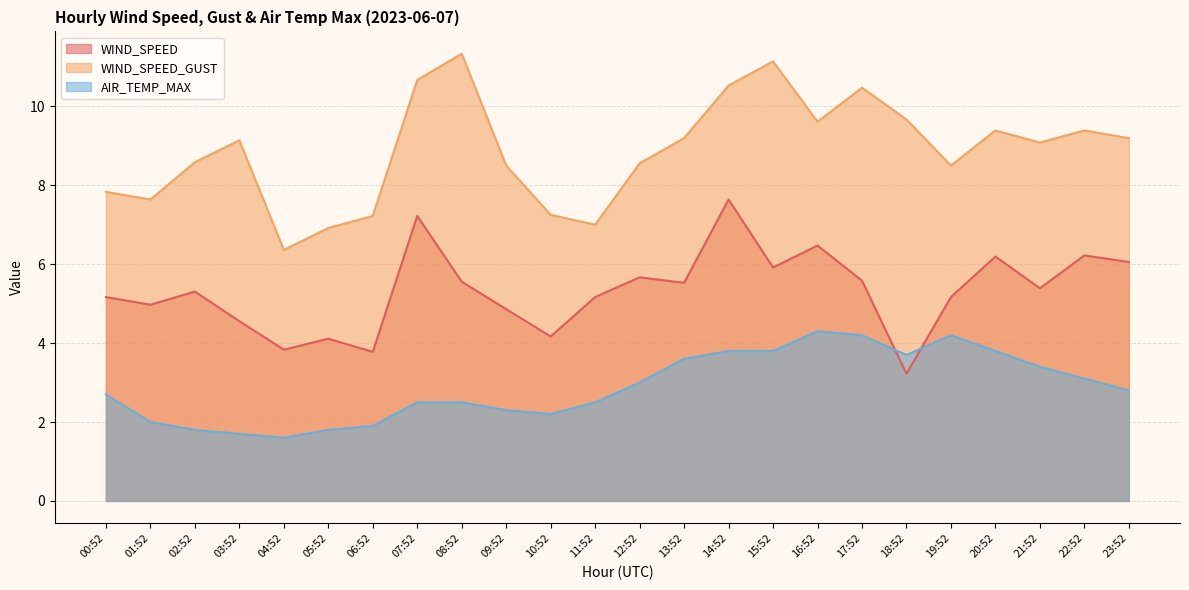

What is the total value across all series at 03:52?

15.4